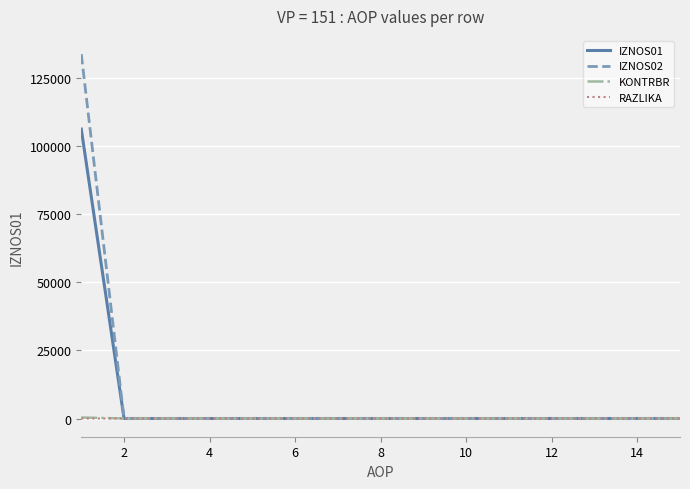

What is the greatest value displayed?

133601.8